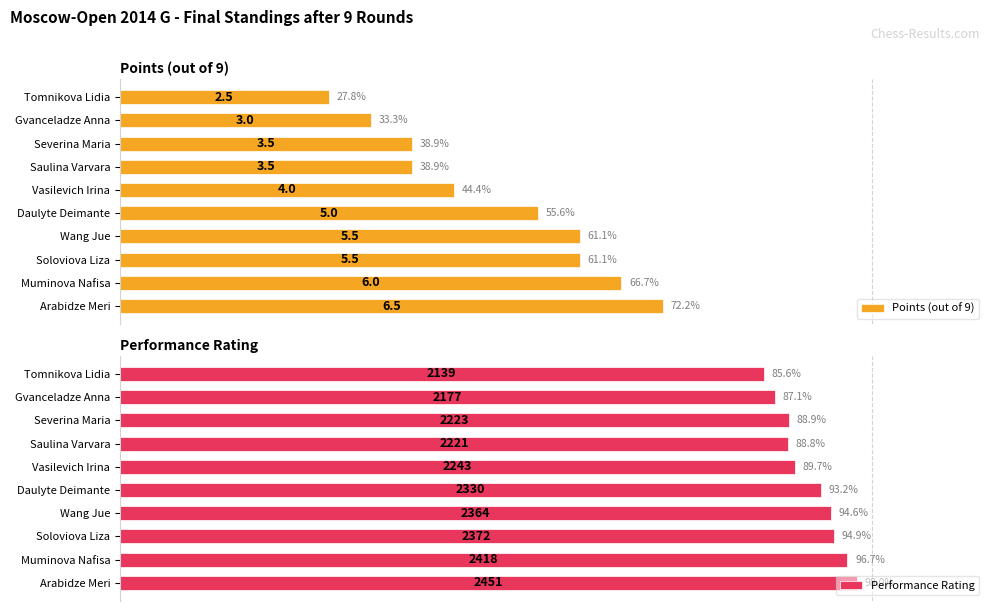

How many values in the Points (out of 9) series exceed 55?

5